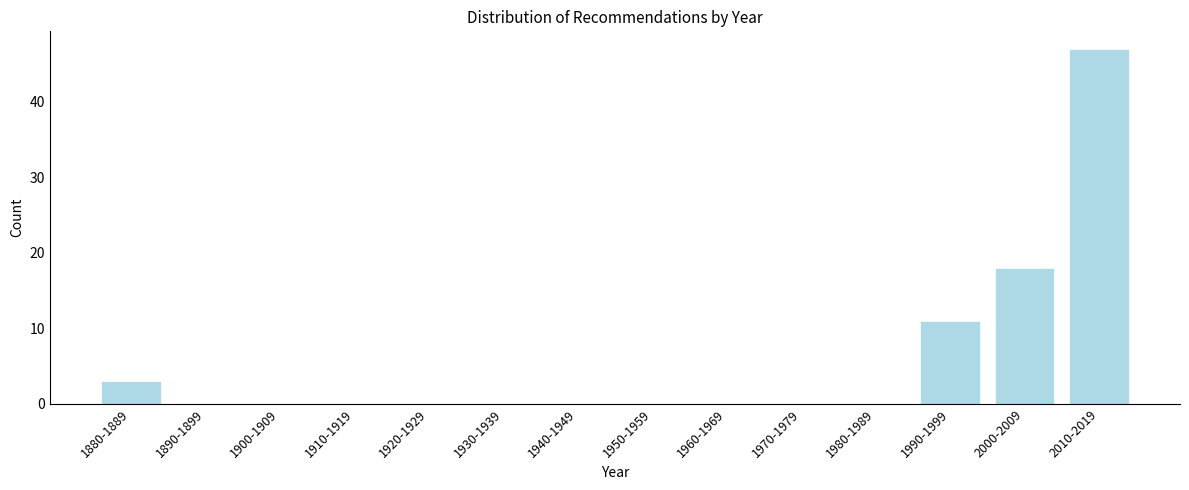

Reading left to right, extract all data points from this chart.

1880-1889=3	1890-1899=0	1900-1909=0	1910-1919=0	1920-1929=0	1930-1939=0	1940-1949=0	1950-1959=0	1960-1969=0	1970-1979=0	1980-1989=0	1990-1999=11	2000-2009=18	2010-2019=47